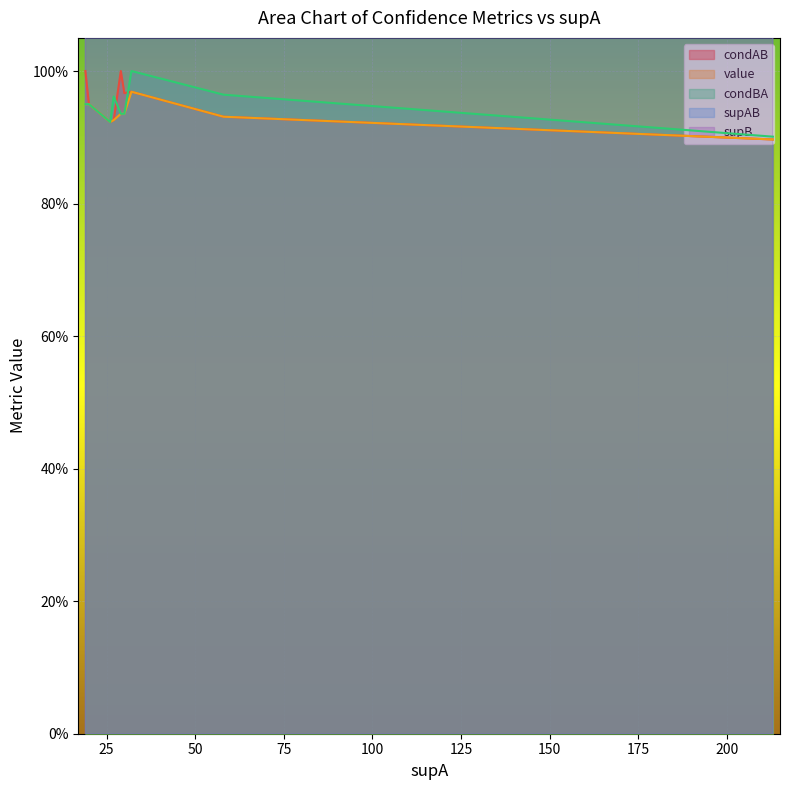

True or false: supAB and value cross at least once.

False